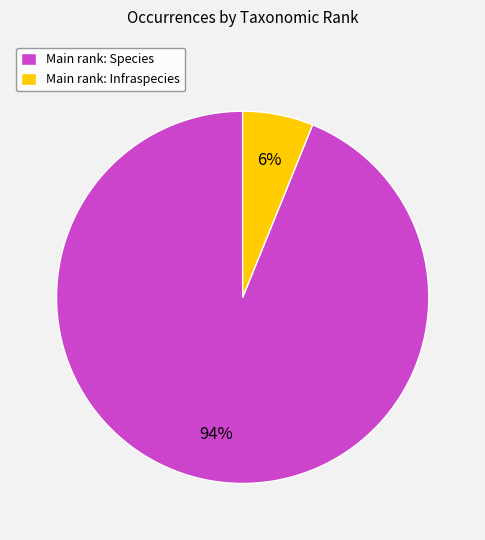

Between Main rank: Species and Main rank: Infraspecies, which is larger?

Main rank: Species